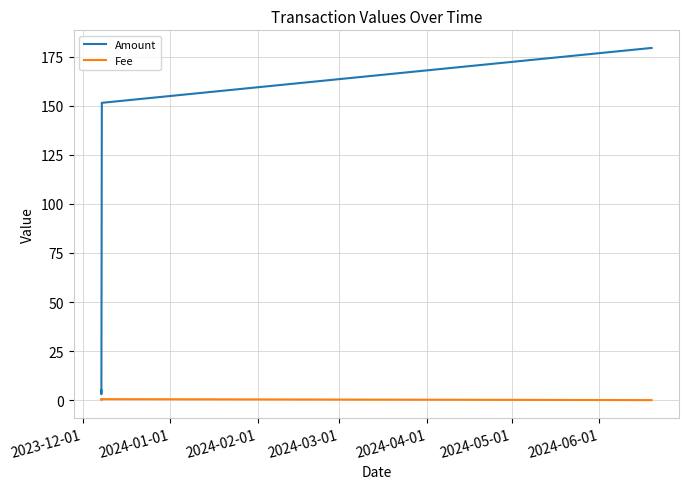

Rank the series by their average value, from lowest to highest.

Fee, Amount